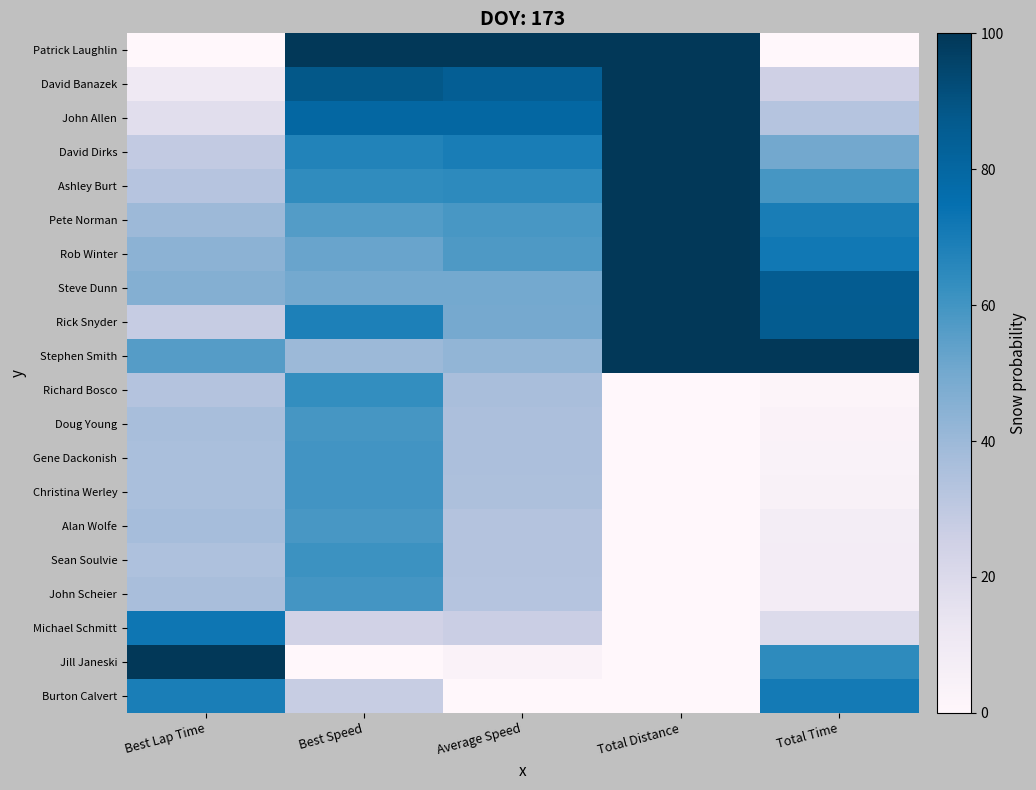

Which series has the largest total across all categories?

Stephen Smith